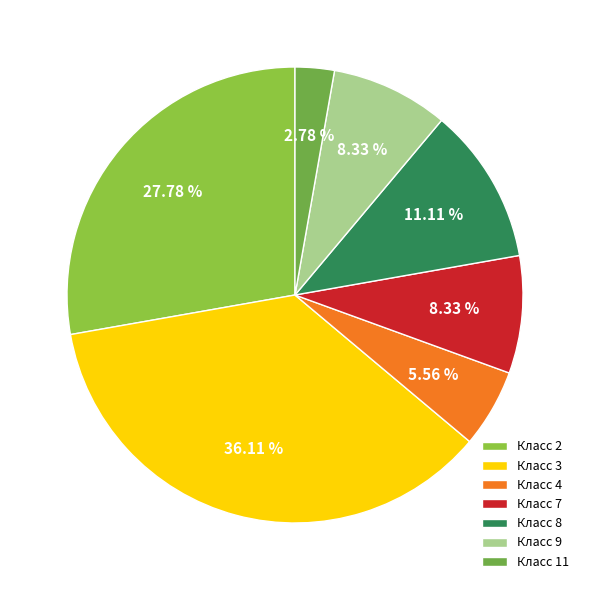

How many slices are in this pie chart?

7